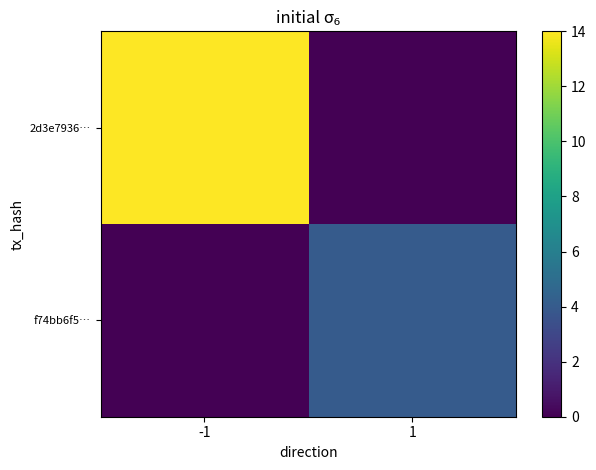

At how many categories does at least one series exceed 6?

1